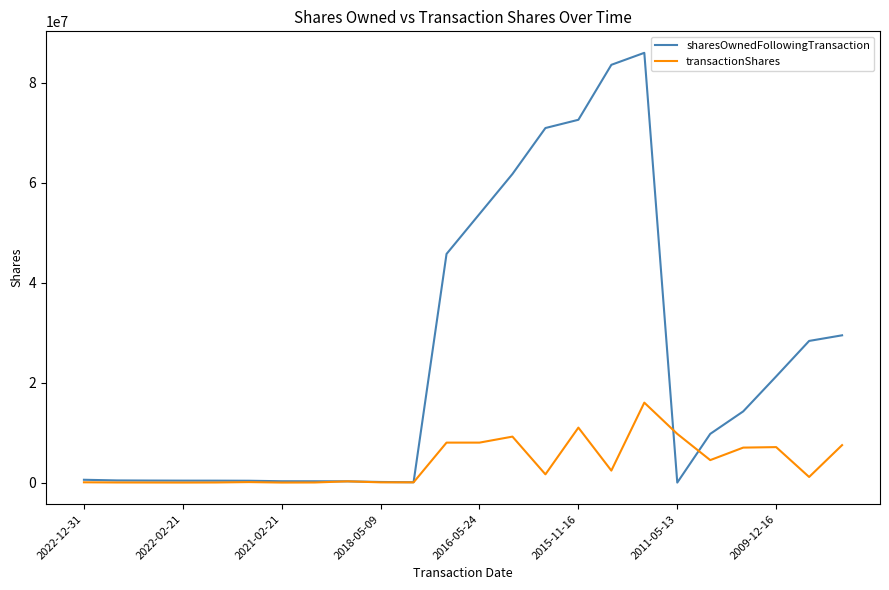

What are all the series names shown in the legend?

sharesOwnedFollowingTransaction, transactionShares